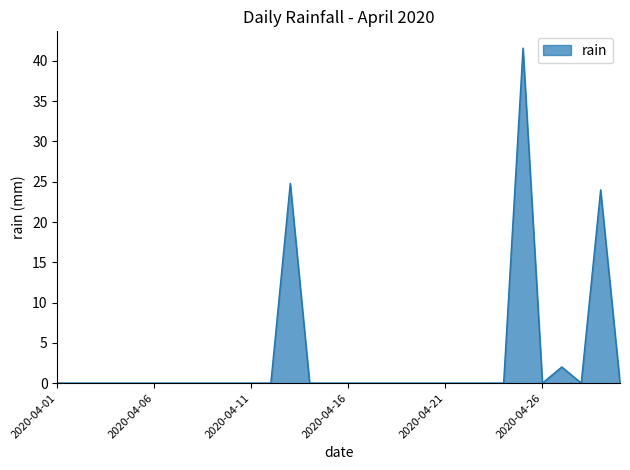

What is the difference between the maximum and minimum values?

41.6